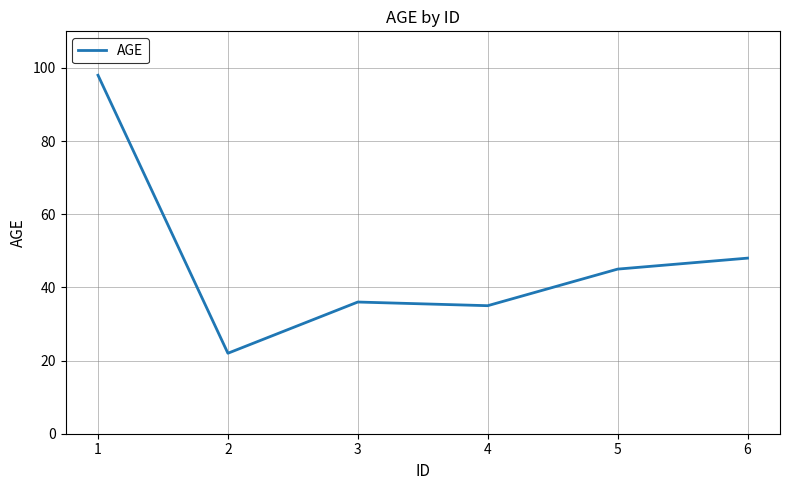

Reading left to right, transcribe all the data shown in this chart.

1=98	2=22	3=36	4=35	5=45	6=48